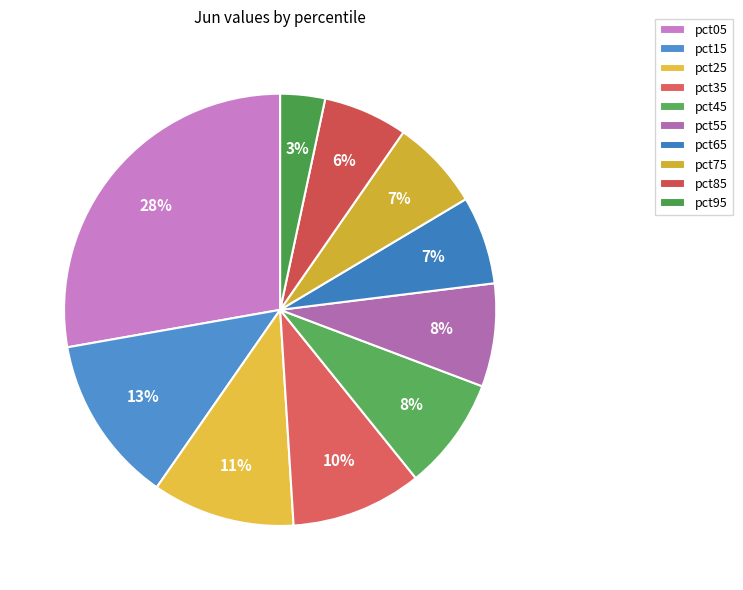

Is it true that pct25 is 25% of the pie?

False